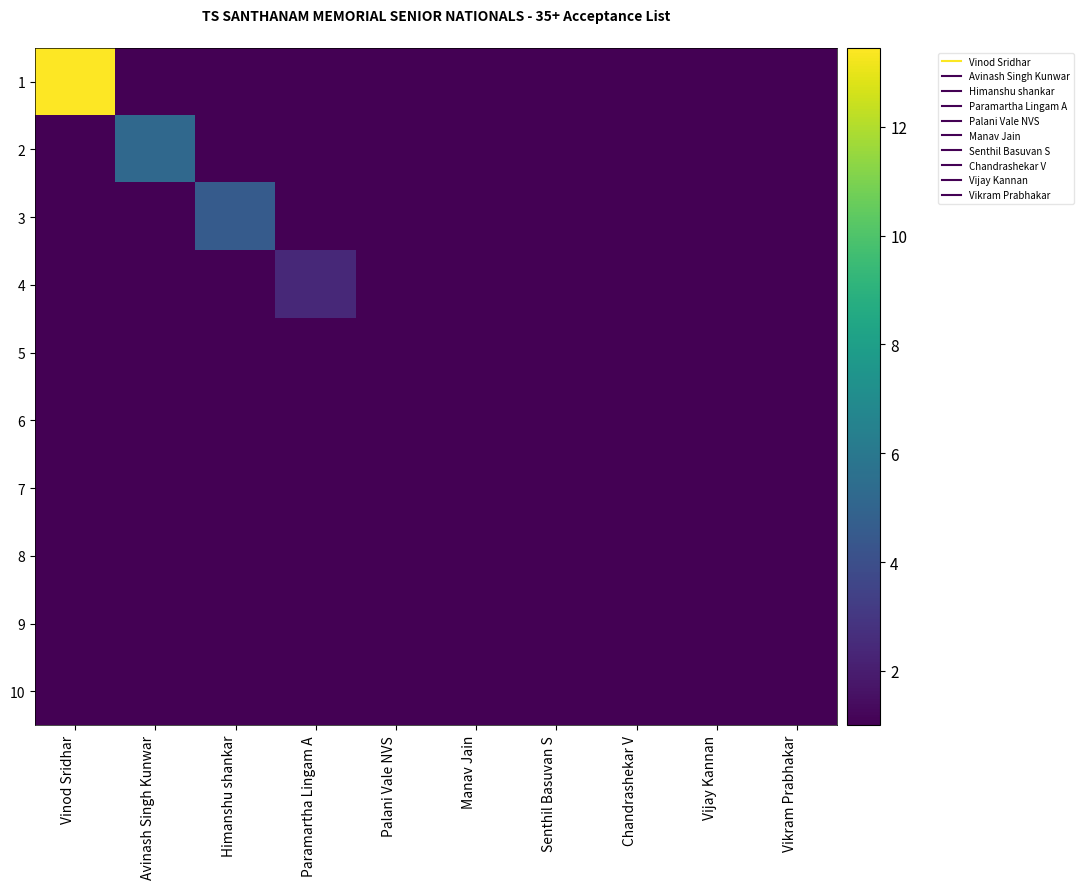

At Paramartha Lingam A, list the series in order from smallest to largest.

1, 2, 3, 5, 6, 7, 8, 9, 10, 4